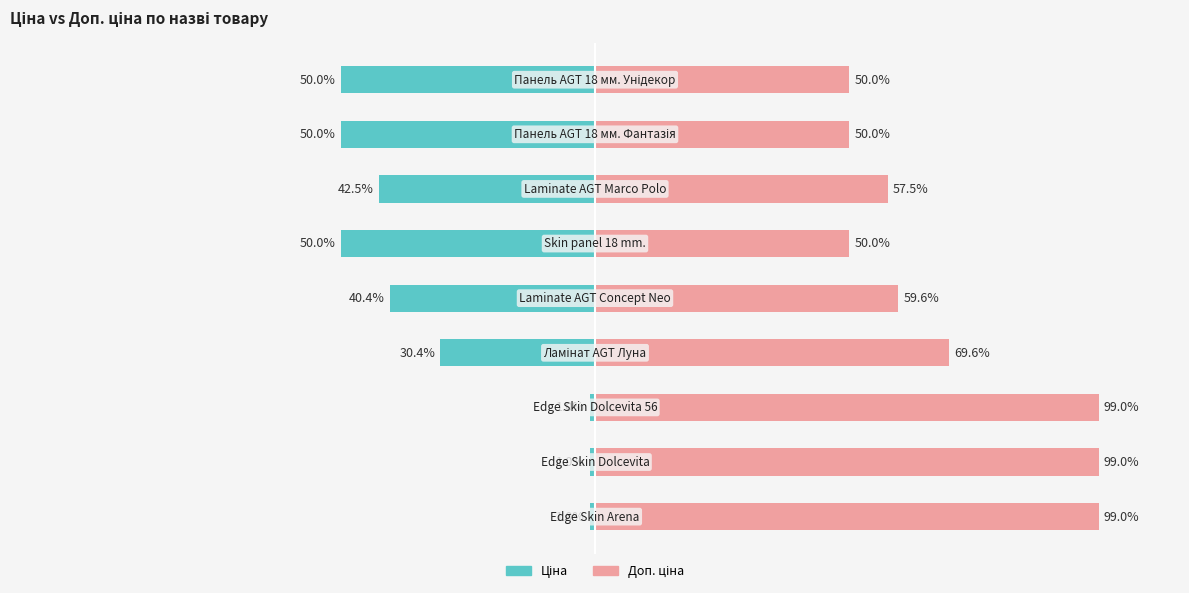

How many bars are there in total?

18